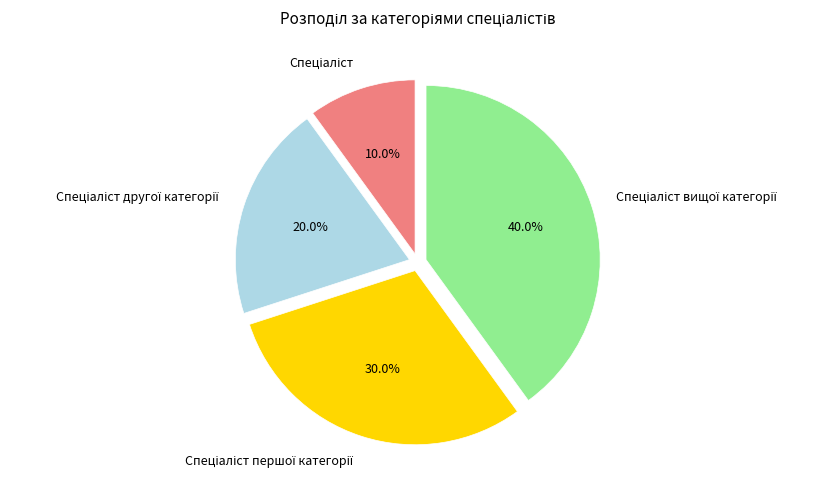

Is there a majority slice in this chart?

No